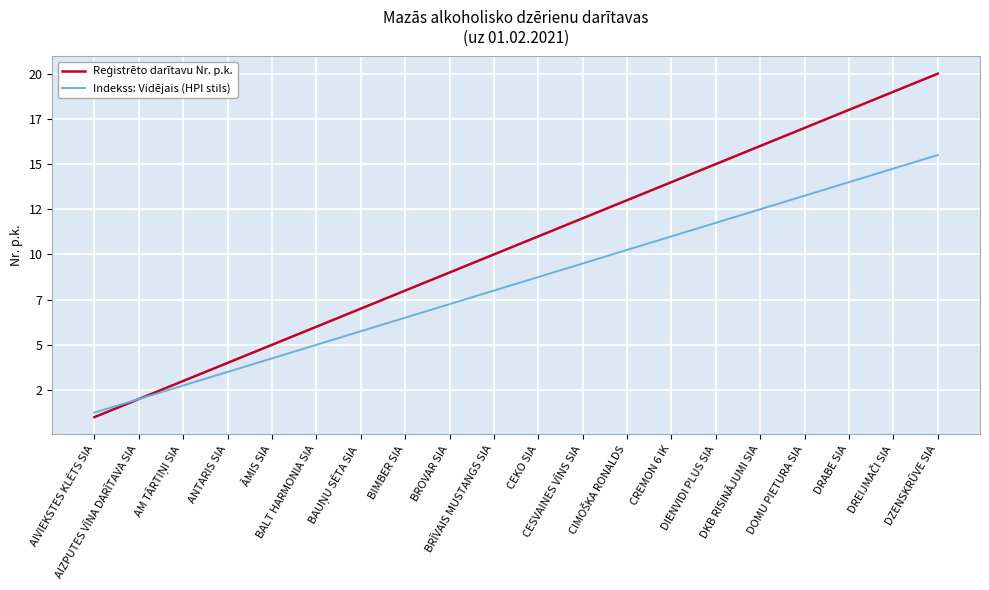

Does the chart have visible grid lines?

Yes